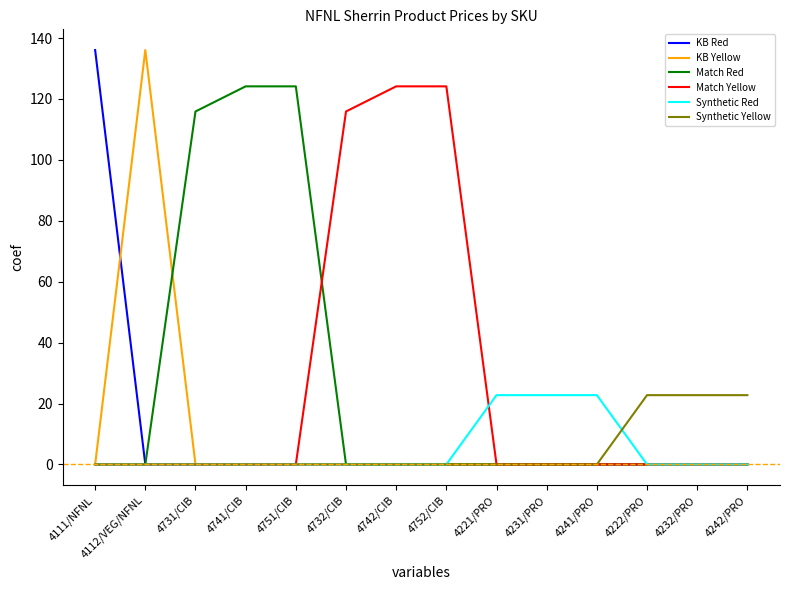

Reading right to left, list all the values displayed in this chart.

KB Red: 0.0	0.0	0.0	0.0	0.0	0.0	0.0	0.0	0.0	0.0	0.0	0.0	0.0	136.1
KB Yellow: 0.0	0.0	0.0	0.0	0.0	0.0	0.0	0.0	0.0	0.0	0.0	0.0	136.1	0.0
Match Red: 0.0	0.0	0.0	0.0	0.0	0.0	0.0	0.0	0.0	124.2	124.2	115.9	0.0	0.0
Match Yellow: 0.0	0.0	0.0	0.0	0.0	0.0	124.2	124.2	115.9	0.0	0.0	0.0	0.0	0.0
Synthetic Red: 0.0	0.0	0.0	22.8	22.8	22.8	0.0	0.0	0.0	0.0	0.0	0.0	0.0	0.0
Synthetic Yellow: 22.8	22.8	22.8	0.0	0.0	0.0	0.0	0.0	0.0	0.0	0.0	0.0	0.0	0.0